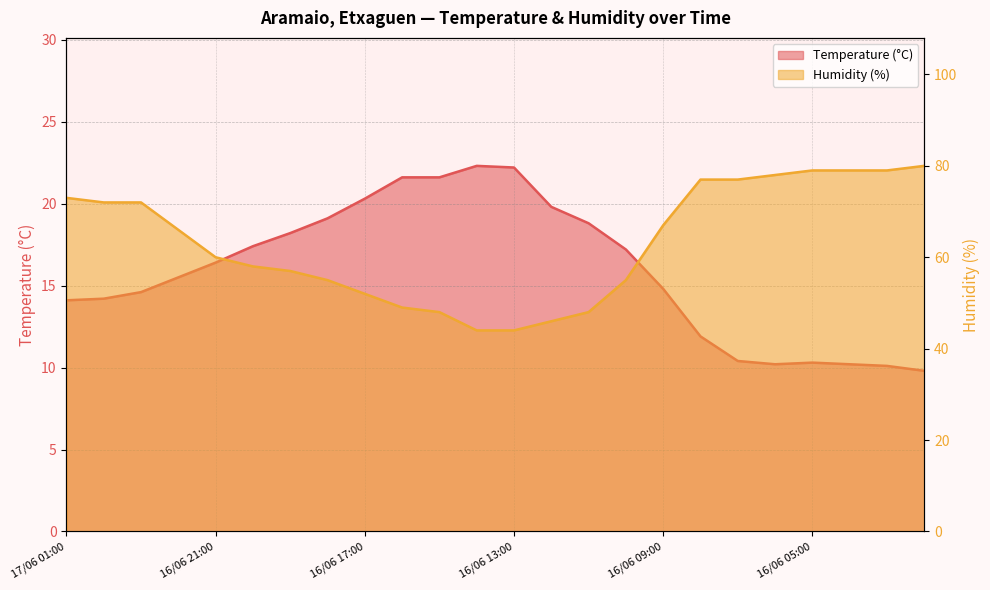

How many distinct data groups are displayed?

2